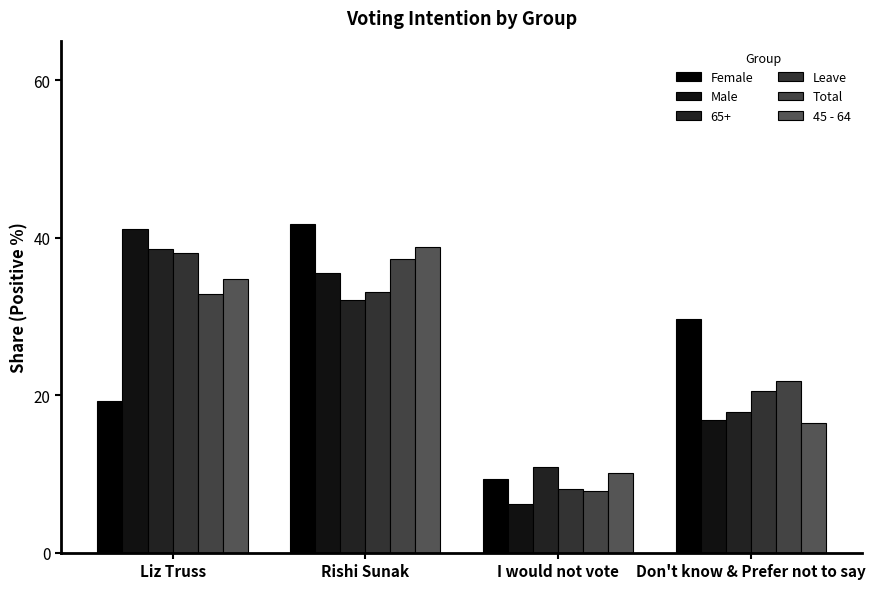

Which category has the highest value in the Total series?

Rishi Sunak